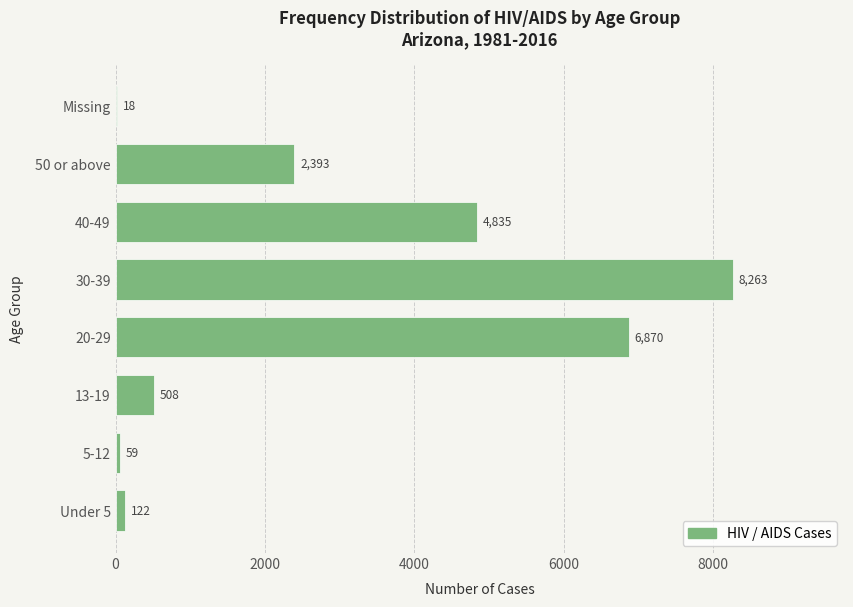

Approximately how many times larger is the value at 50 or above compared to Missing?

132.9